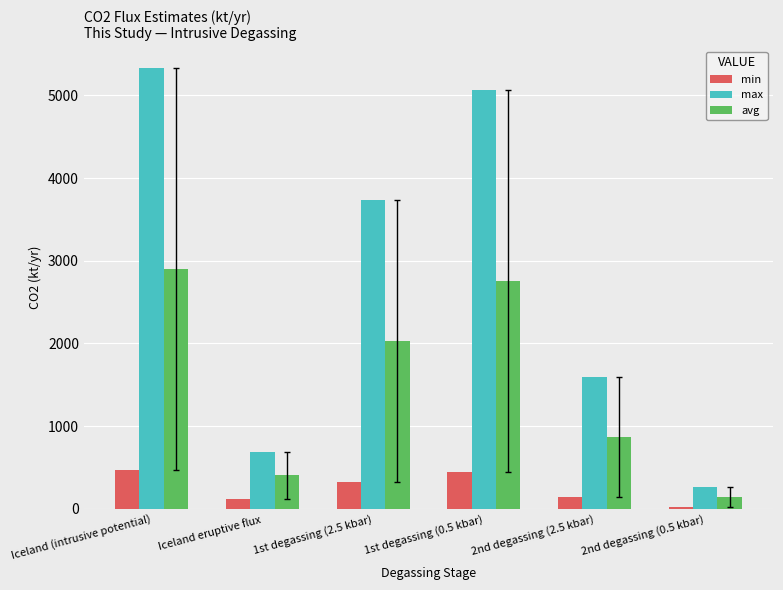

At how many categories does at least one series exceed 1140?

4